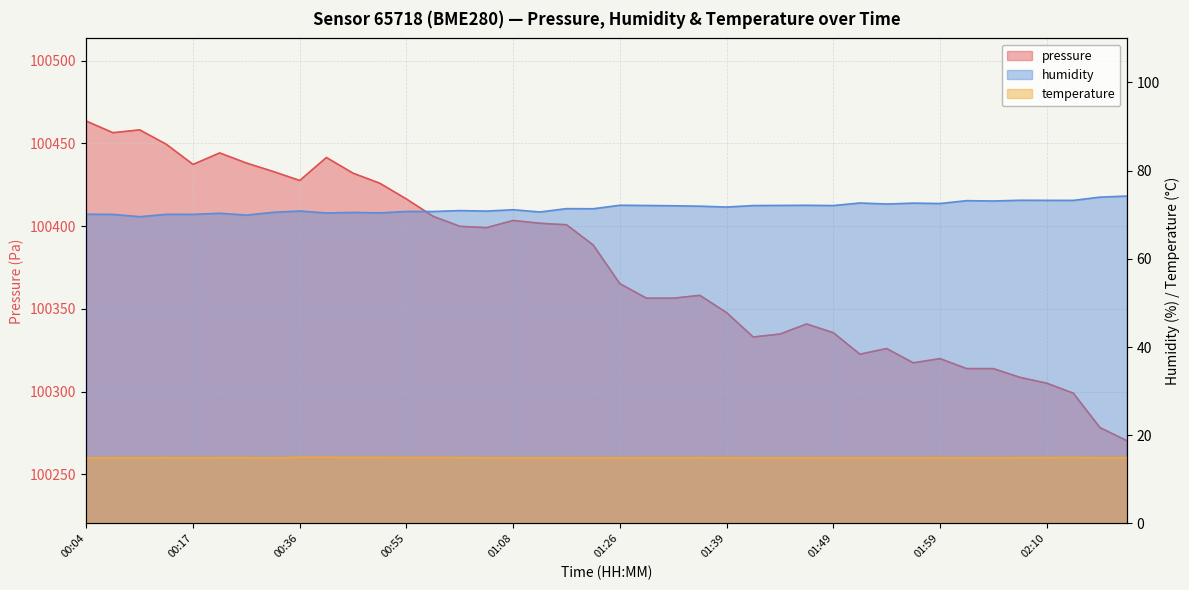

True or false: humidity has a value of 110.2 at 01:05.

False